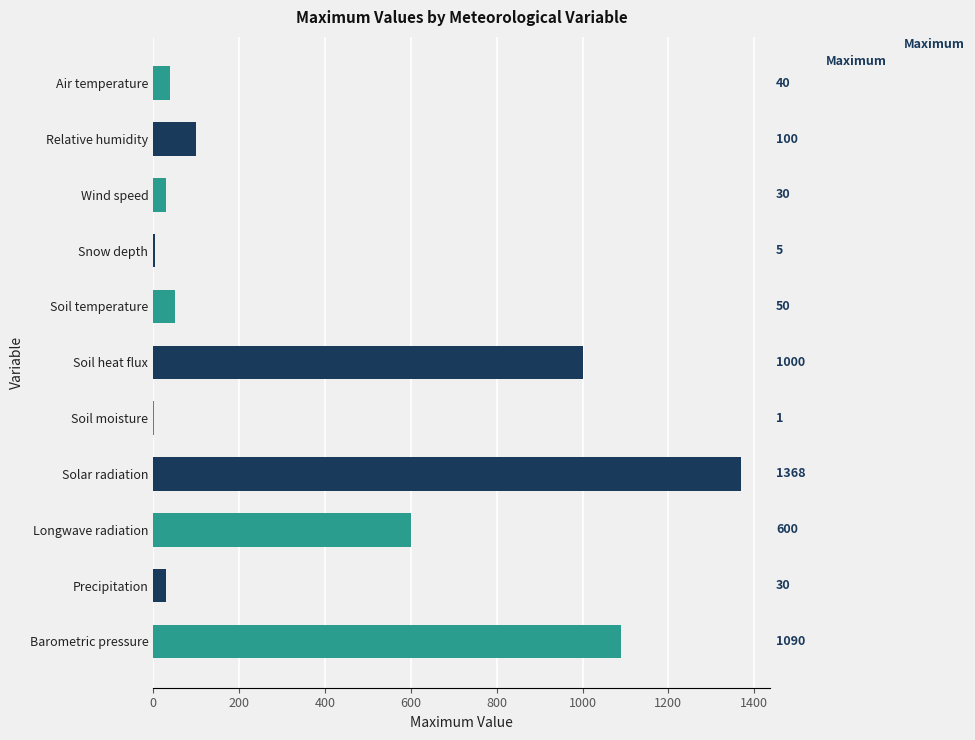

What value does the data have at Relative humidity, to the nearest 10?

100